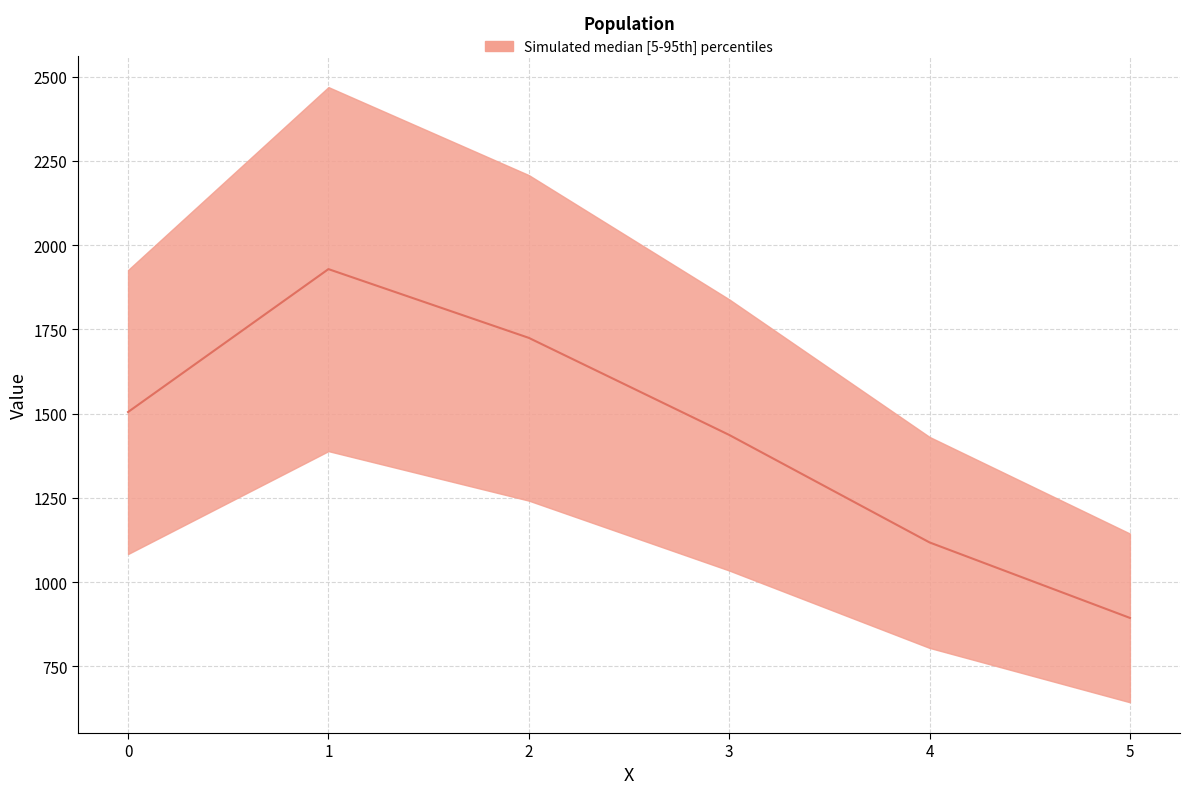

At which category does the chart reach its minimum across all series?

5